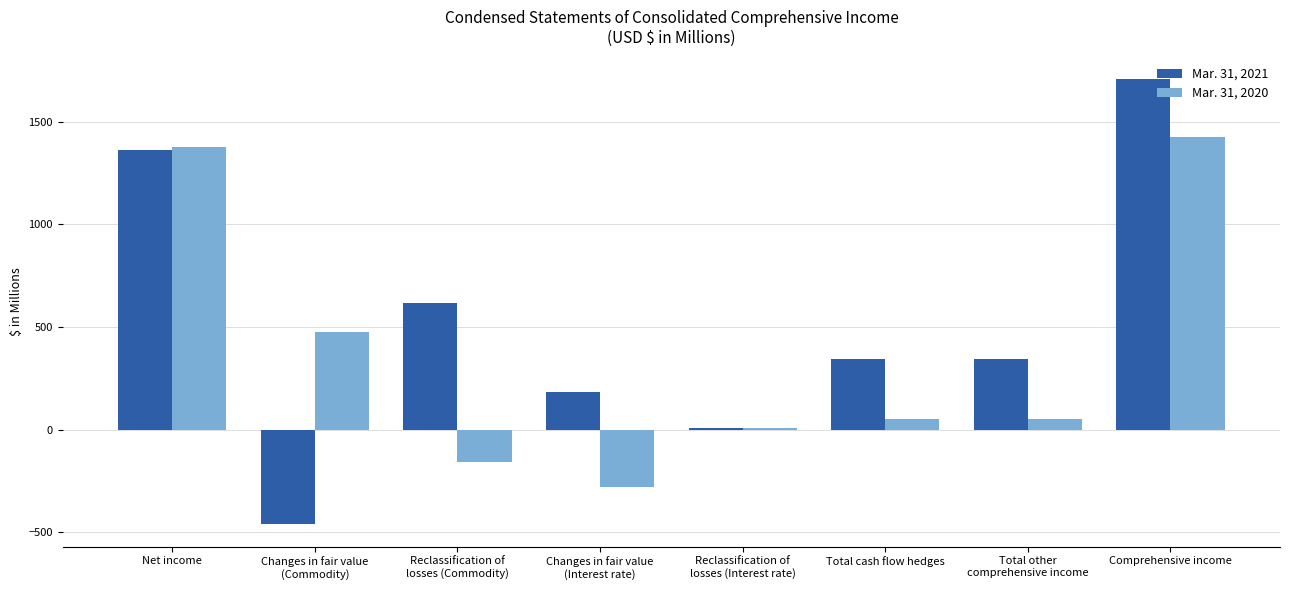

Which series has the widest spread of values?

Mar. 31, 2021